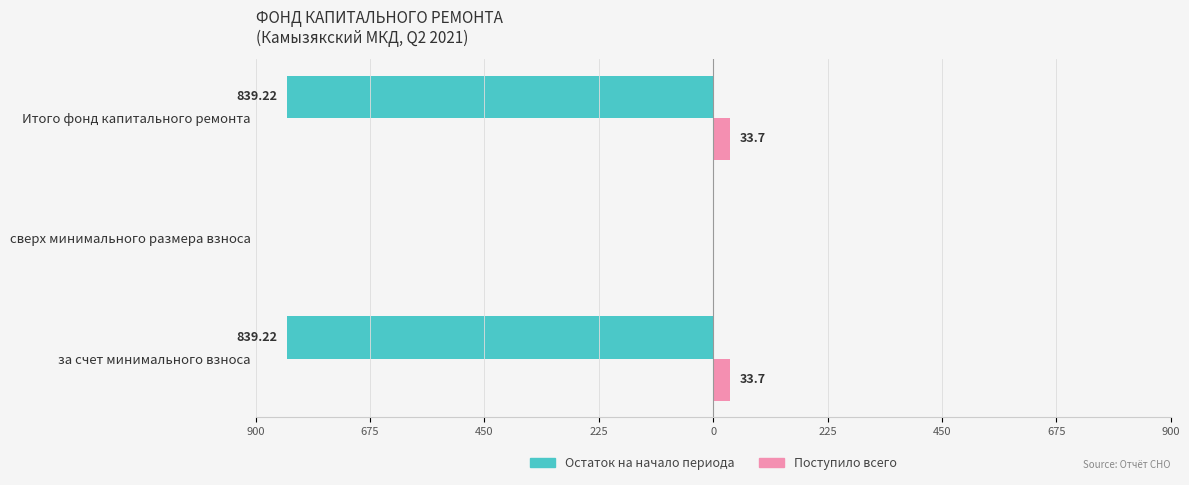

What are all the series names shown in the legend?

Остаток на начало периода, Поступило всего